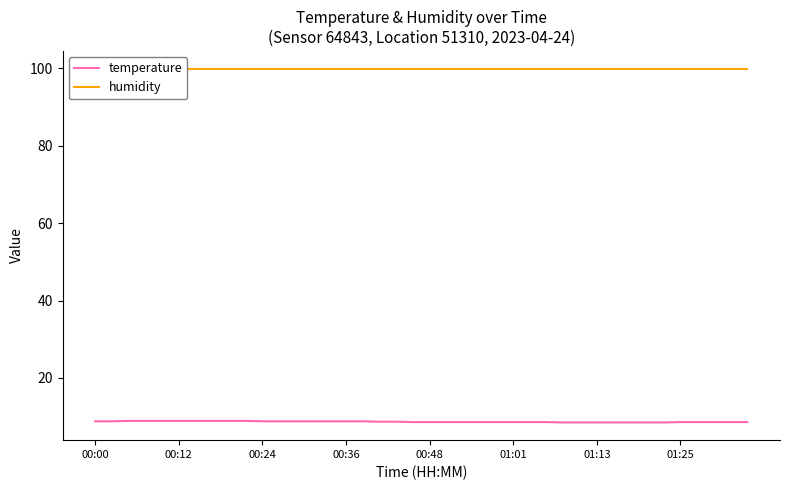

True or false: humidity and temperature cross at least once.

False